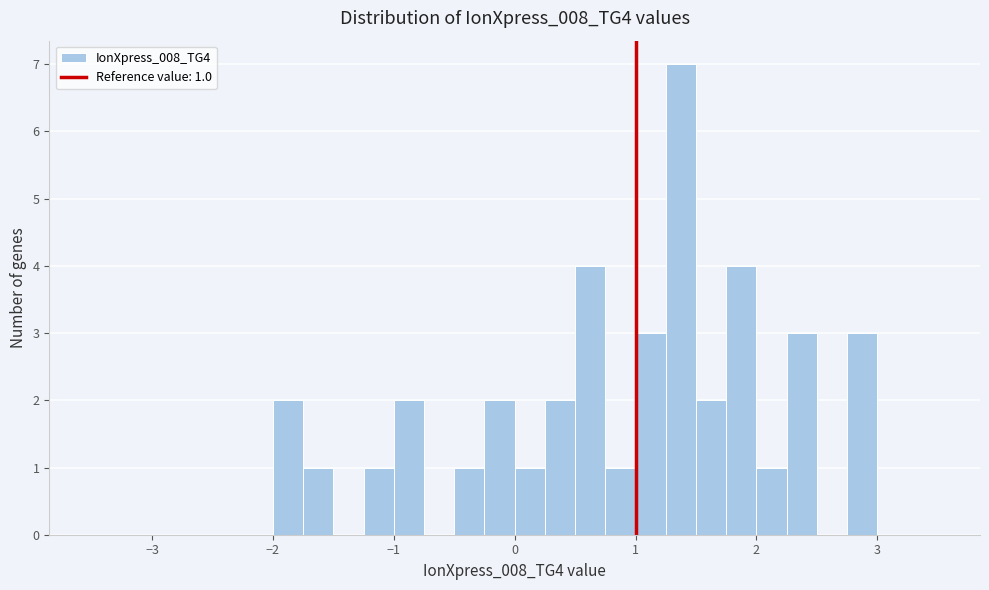

Read against the x-axis, roughly where is the centre of the tallest bar?

1.4